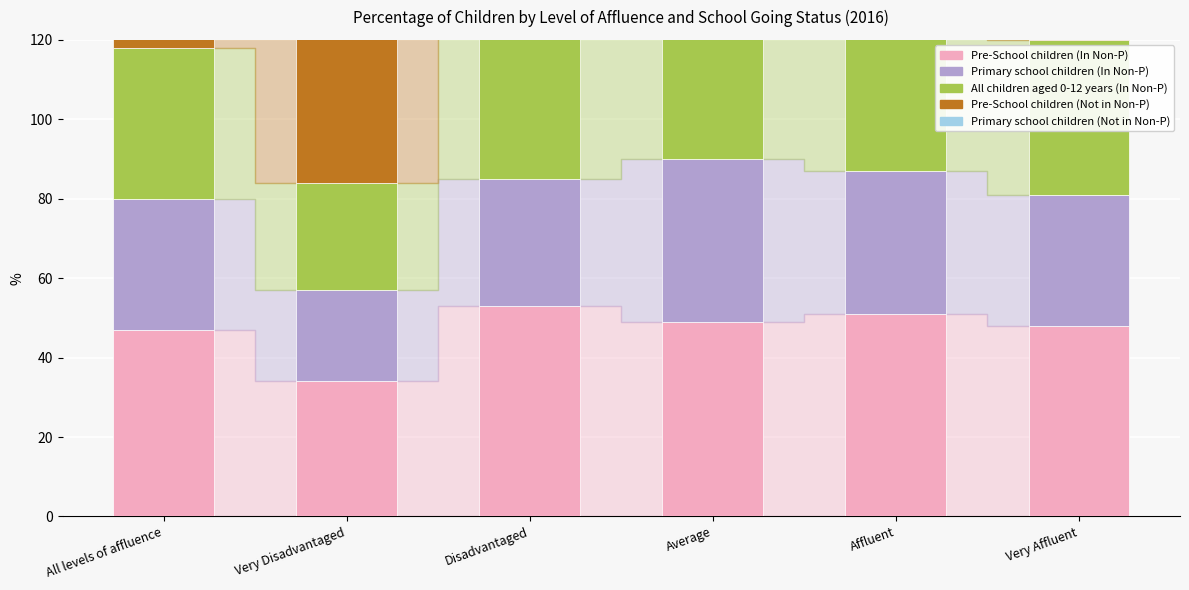

How many data points does each series have?

6